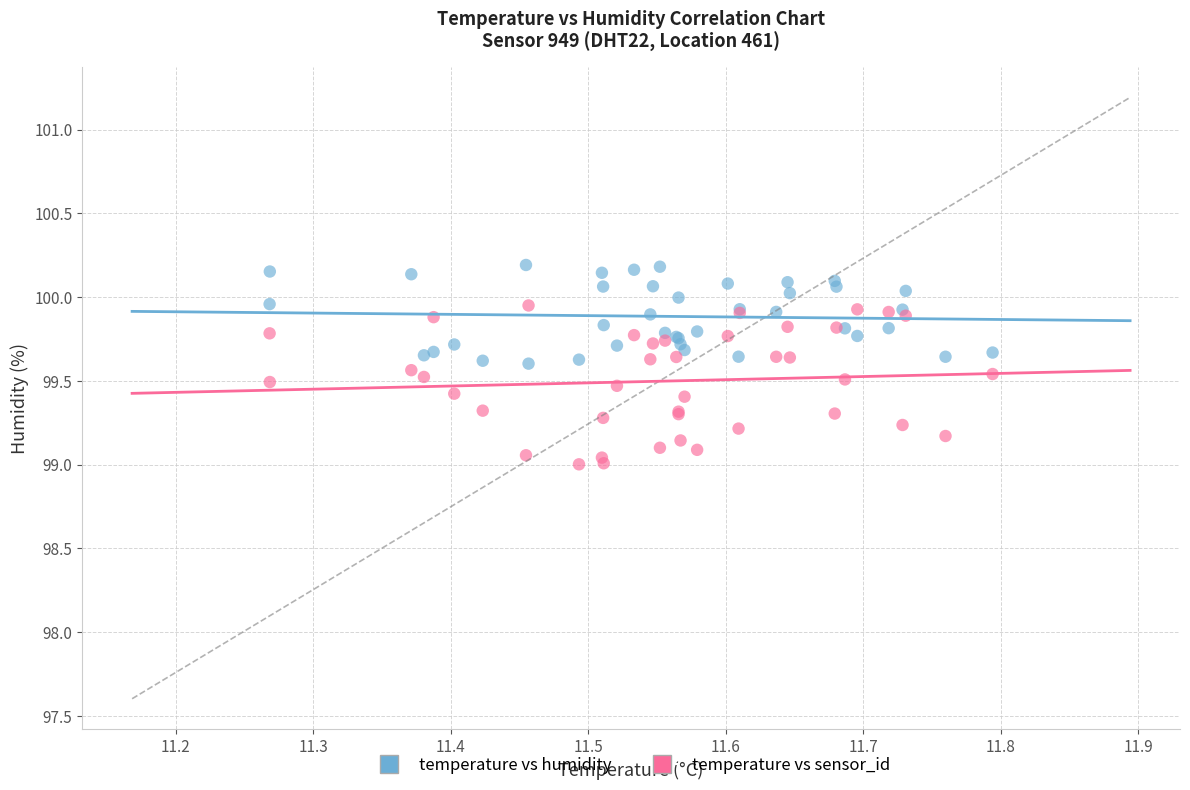

Which series has the largest Y range (max minus min)?

temperature vs sensor_id